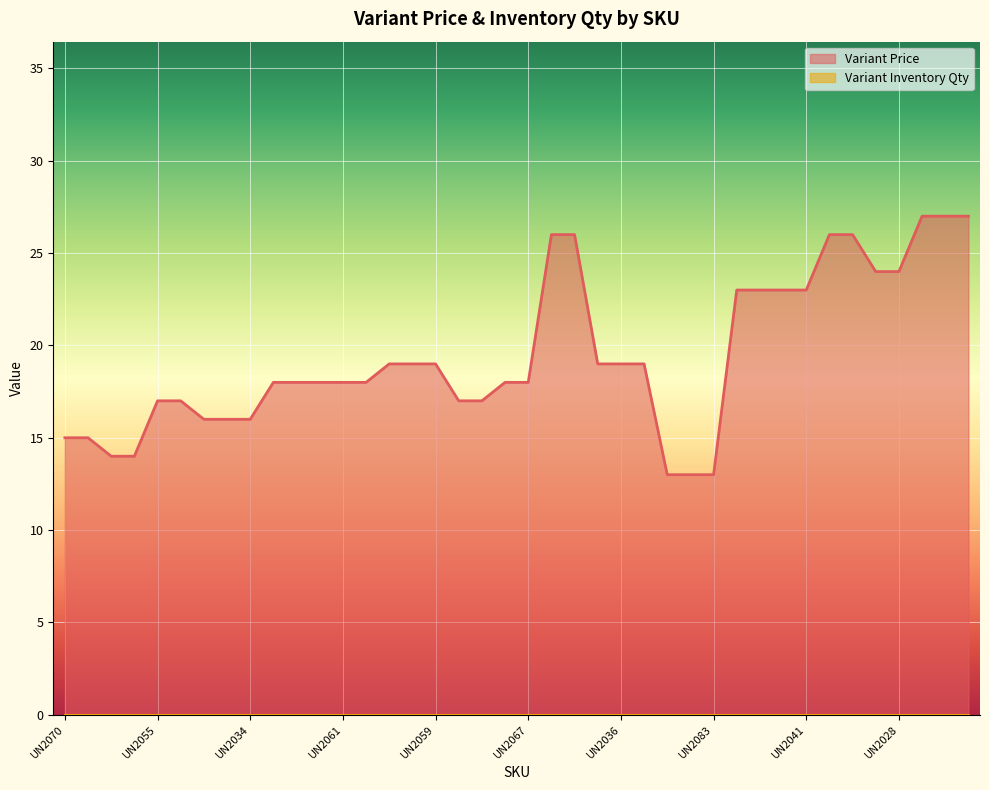

Which category has the lowest value across all series?

UN2081